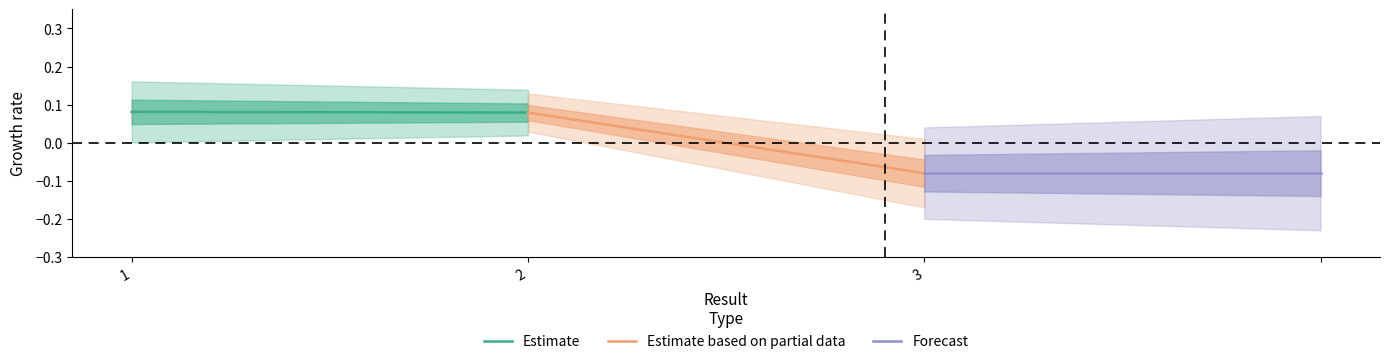

Which series has the largest total across all categories?

Estimate